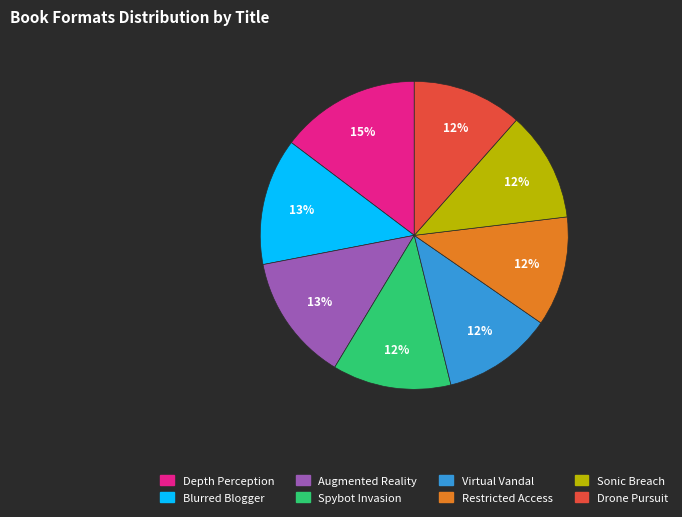

What is the largest slice in the pie chart?

Depth Perception